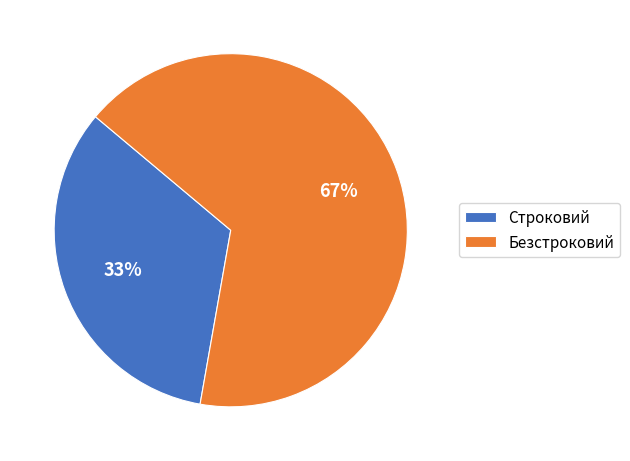

Is it true that Строковий is 33% of the pie?

True